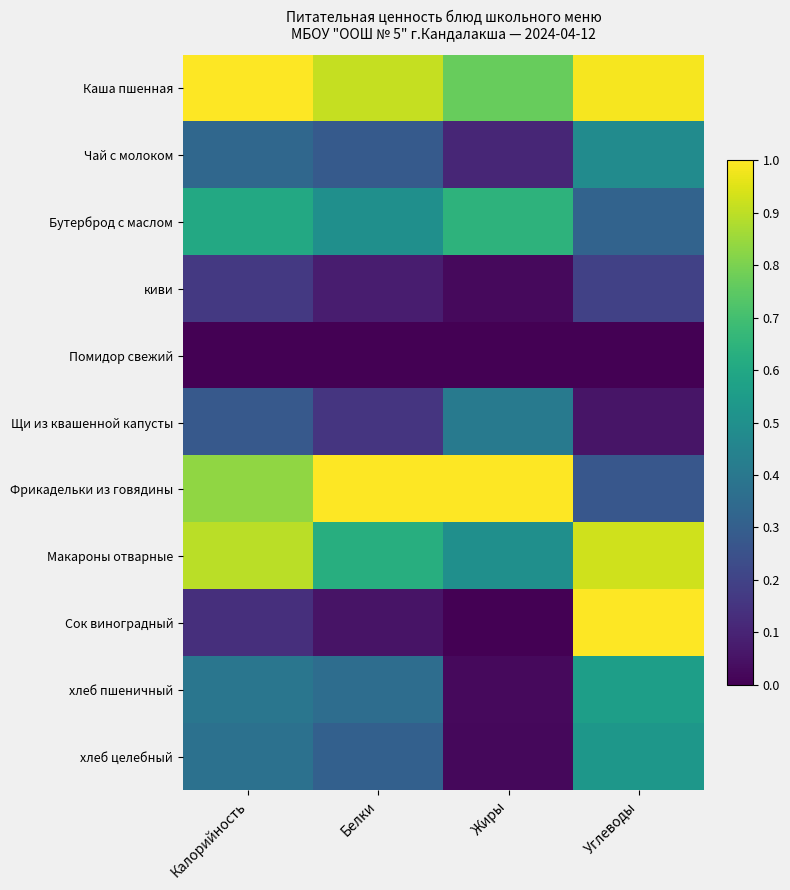

Reading right to left, extract all data points from this chart.

Каша пшенная: Углеводы=1.0	Жиры=0.8	Белки=0.9	Калорийность=1.0
Чай с молоком: Углеводы=0.5	Жиры=0.1	Белки=0.3	Калорийность=0.3
Бутерброд с маслом: Углеводы=0.3	Жиры=0.6	Белки=0.5	Калорийность=0.6
киви: Углеводы=0.2	Жиры=0.0	Белки=0.1	Калорийность=0.2
Помидор свежий: Углеводы=0.0	Жиры=0.0	Белки=0.0	Калорийность=0.0
Щи из квашенной капусты: Углеводы=0.1	Жиры=0.4	Белки=0.2	Калорийность=0.3
Фрикадельки из говядины: Углеводы=0.3	Жиры=1.0	Белки=1.0	Калорийность=0.8
Макароны отварные: Углеводы=0.9	Жиры=0.5	Белки=0.6	Калорийность=0.9
Сок виноградный: Углеводы=1.0	Жиры=0.0	Белки=0.1	Калорийность=0.1
хлеб пшеничный: Углеводы=0.6	Жиры=0.0	Белки=0.4	Калорийность=0.4
хлеб целебный: Углеводы=0.5	Жиры=0.0	Белки=0.3	Калорийность=0.4